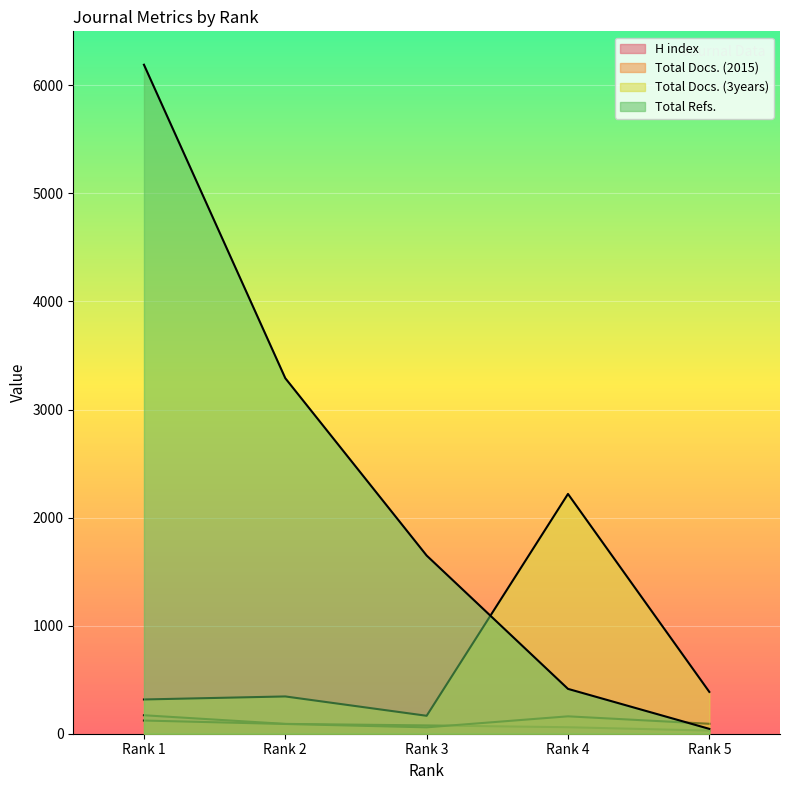

What is the sum of all Total Docs. (3years) values?

3434